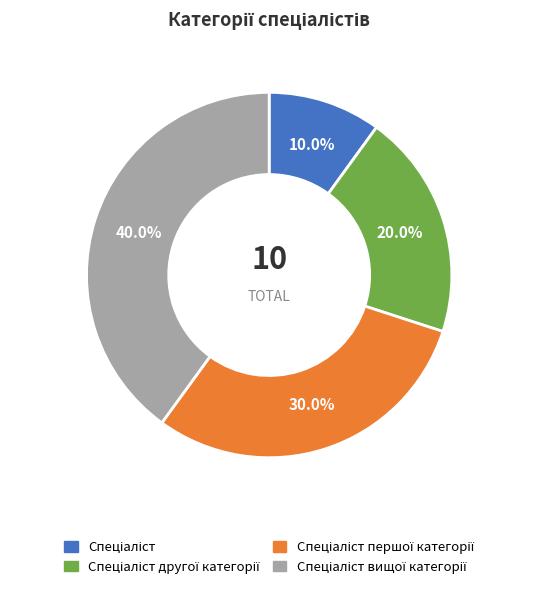

Is there a majority slice in this chart?

No